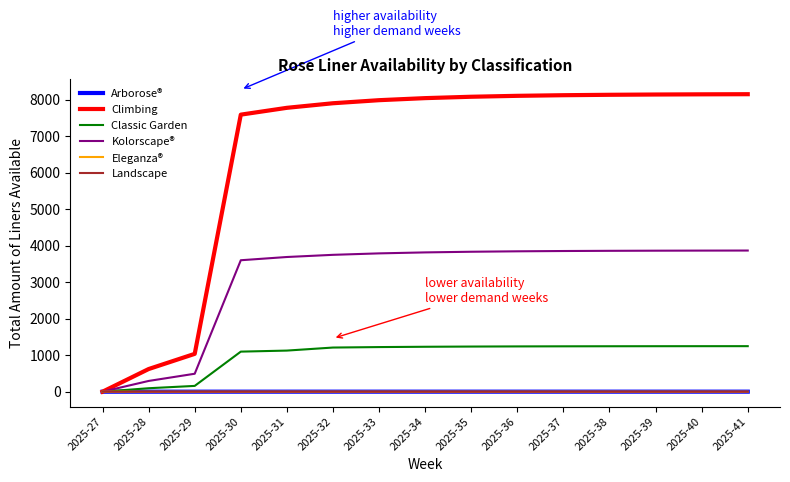

The value of Arborose® at 2025-33 is 1.4. True or false?

False